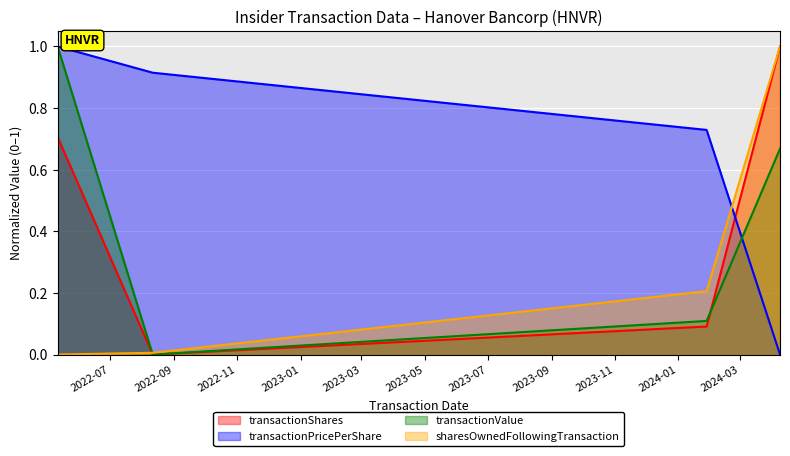

List the series in order of their peak value, lowest first.

transactionShares, transactionPricePerShare, transactionValue, sharesOwnedFollowingTransaction